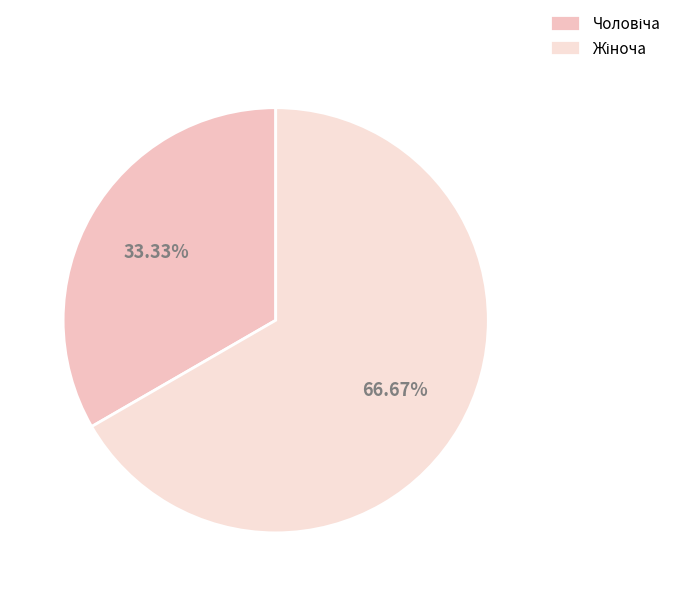

What is the smallest slice in the pie chart?

Чоловіча